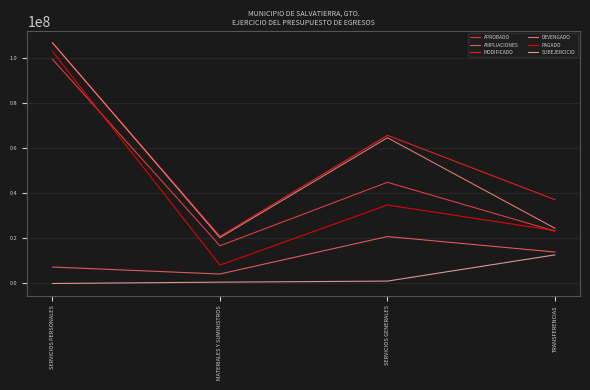

Where is the first local minimum for AMPLIACIONES?

MATERIALES Y SUMINISTROS